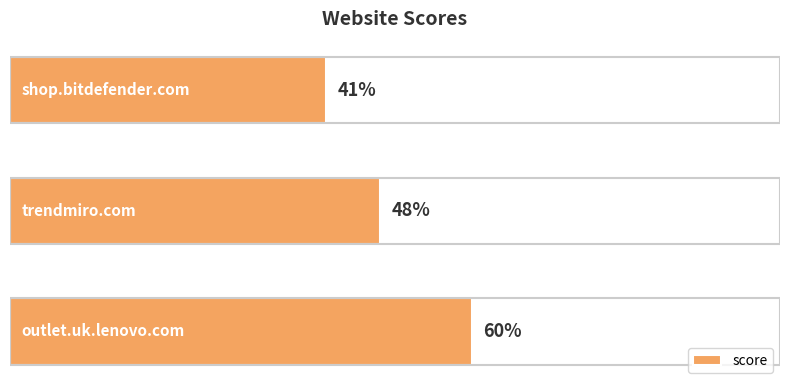

Does the chart contain any negative values?

No